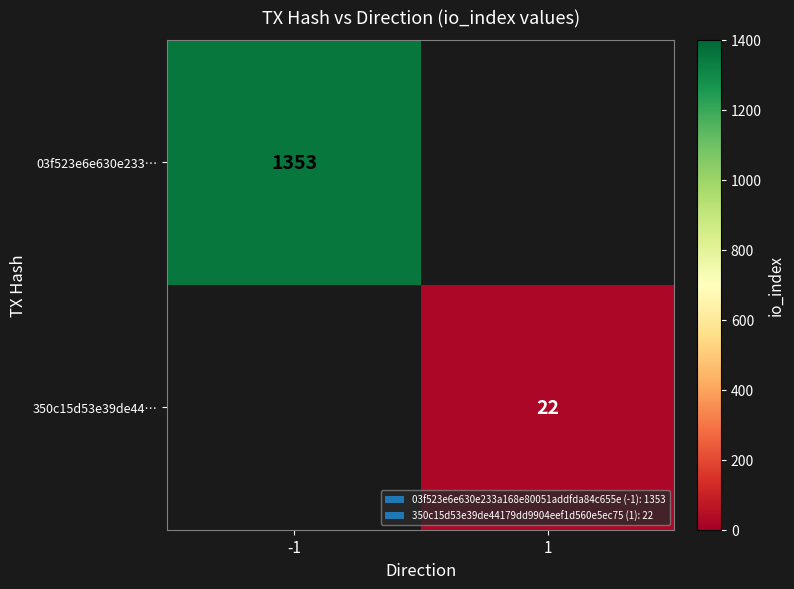

The 350c15d53e39de44… series shows 13 at 1. True or false?

False